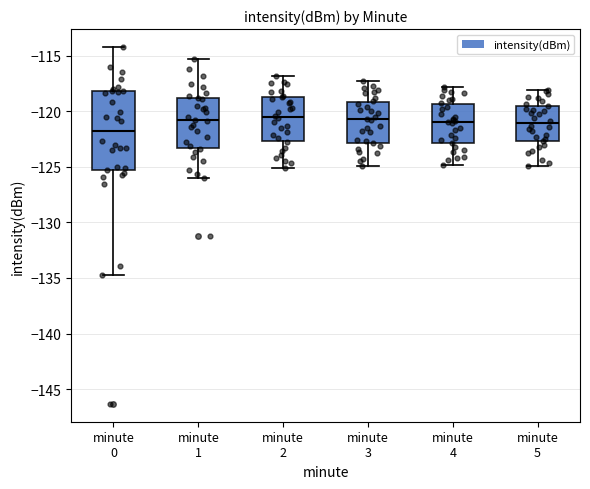

Reading left to right, read every box against the y-axis: the position of its median line, the range the box covers, and the ends of its whiskers. The values are not printed on the chart, so give them approximately, as read against the axis.

minute 0: median -122.0, box -125.5 to -118.0, whiskers -134.5 to -114.0
minute 1: median -121.0, box -123.5 to -119.0, whiskers -126.0 to -115.5
minute 2: median -120.5, box -122.5 to -118.5, whiskers -125.0 to -117.0
minute 3: median -120.5, box -123.0 to -119.0, whiskers -125.0 to -117.5
minute 4: median -121.0, box -123.0 to -119.5, whiskers -125.0 to -118.0
minute 5: median -121.0, box -122.5 to -119.5, whiskers -125.0 to -118.0